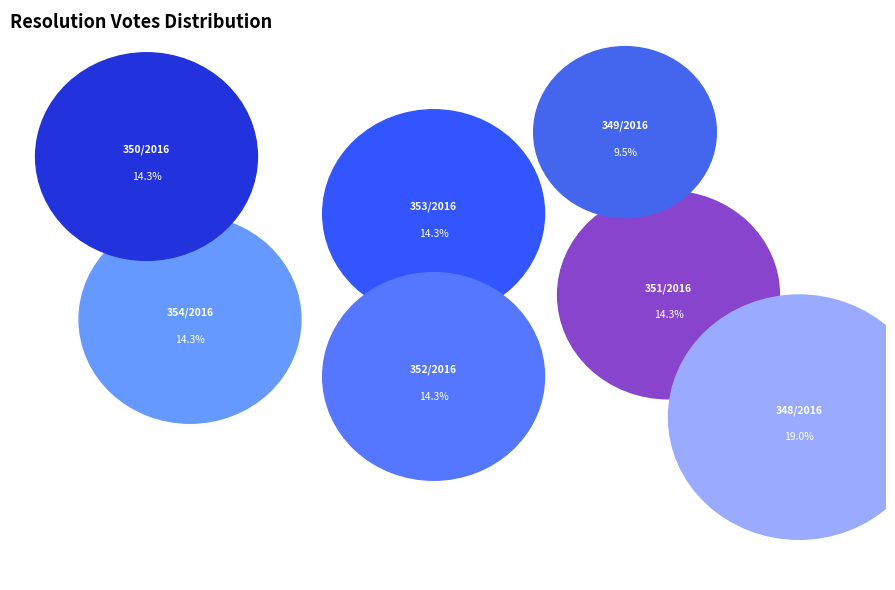

What percentage is the 354/2016 slice, to the nearest percent?

14%